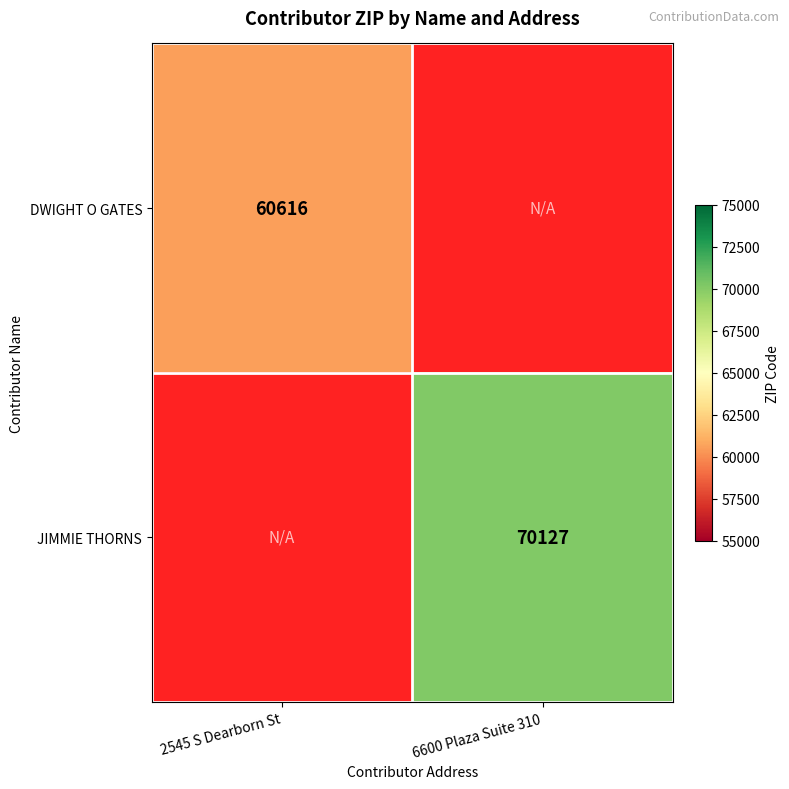

True or false: DWIGHT O GATES has a value of 60616 at 2545 S Dearborn St.

True